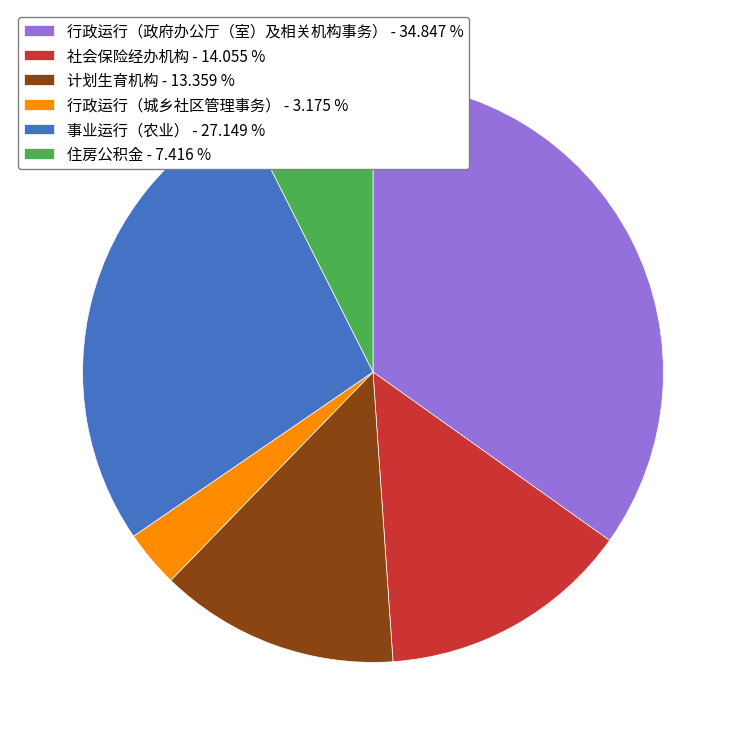

Approximately how many times larger is the value at 事业运行（农业） - 27.149 % compared to 住房公积金 - 7.416 %?

3.7